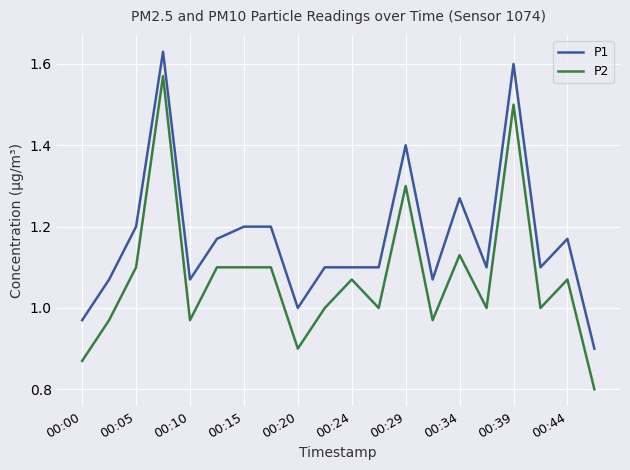

How many lines are shown in the chart?

2